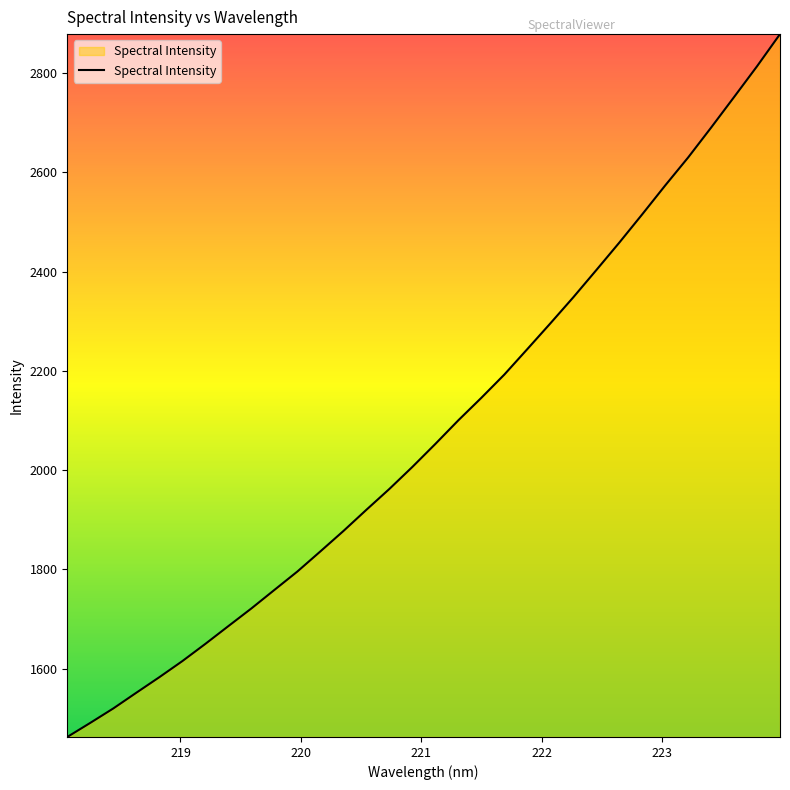

What is the difference between the maximum and minimum values?

1416.4